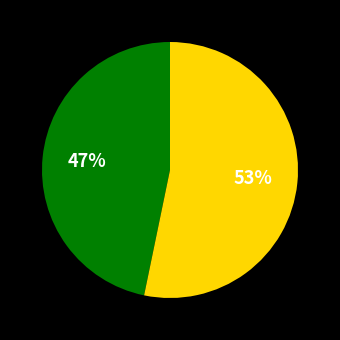

Does any single category account for the majority?

Yes